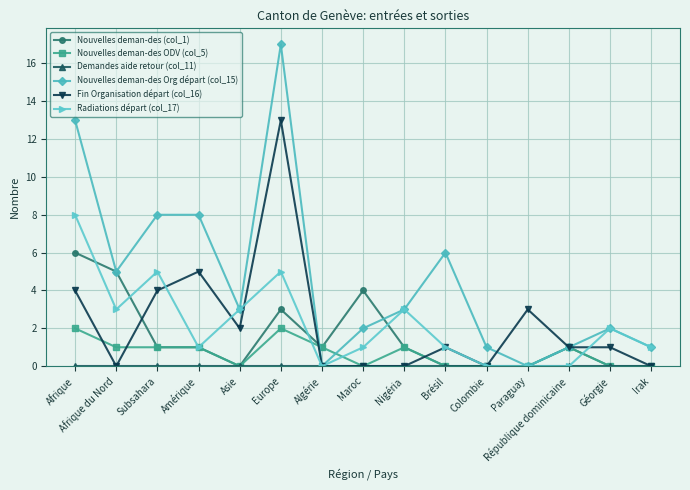

Is the value of Nouvelles deman-des Org départ (col_15) at Paraguay greater than the value of Fin Organisation départ (col_16) at Paraguay?

No